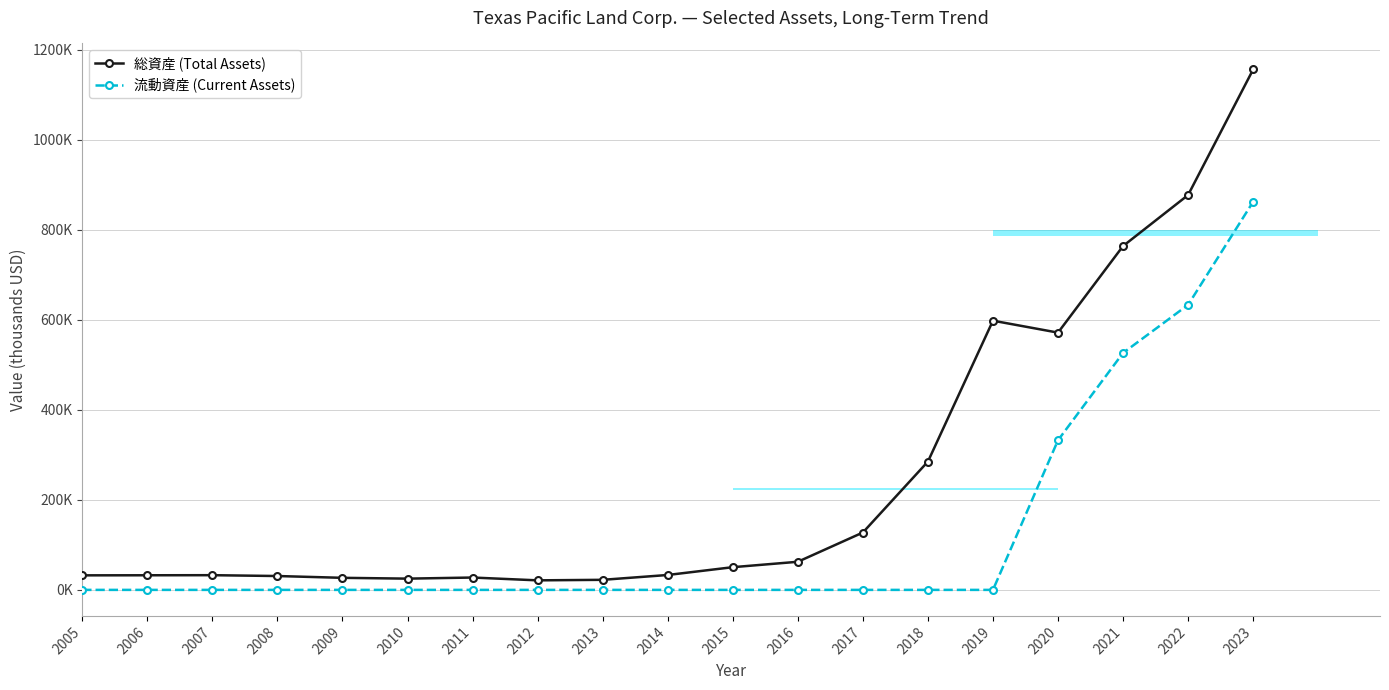

At which category is the sum across all series the highest?

2023